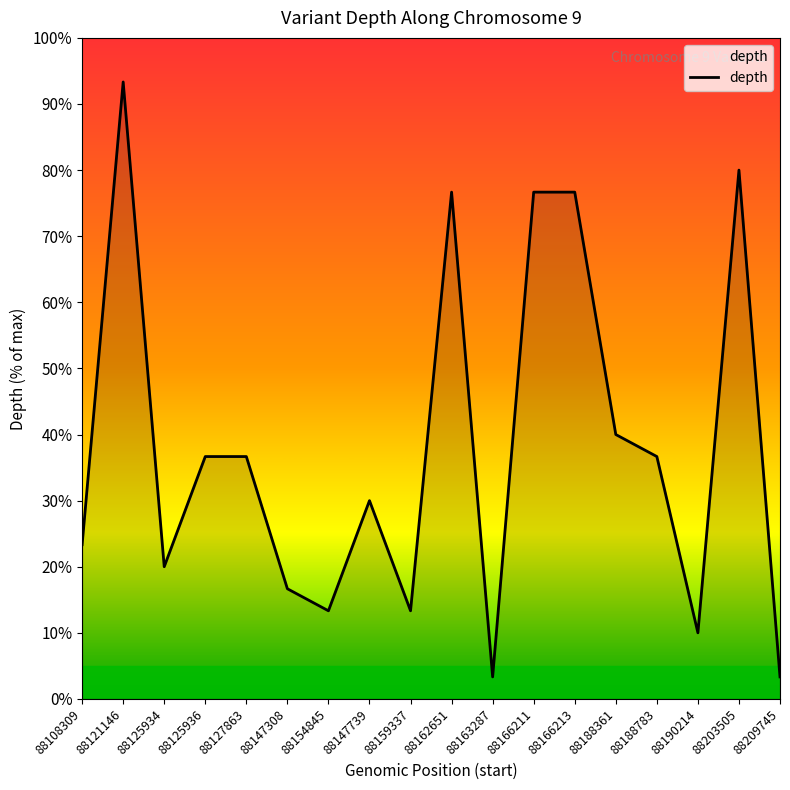

What is the change in value from 88121146 to 88166211?

-16.7